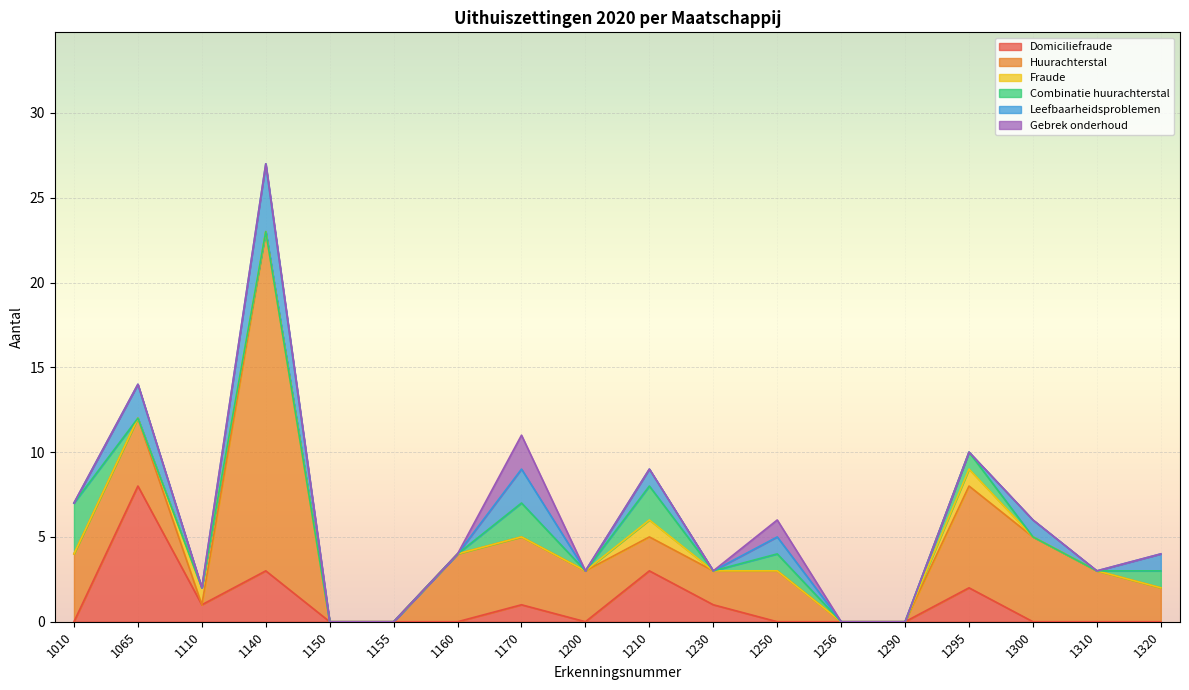

True or false: Combinatie huurachterstal and Gebrek onderhoud intersect in this chart.

False